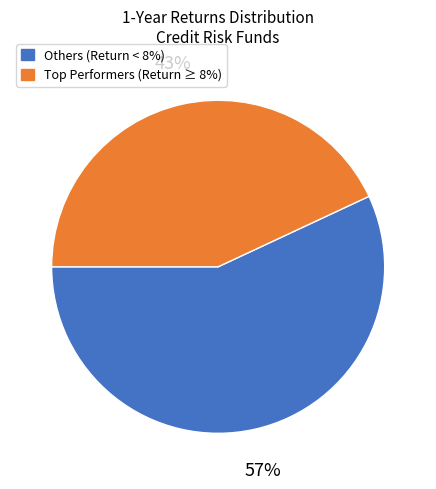

Is there any slice that represents more than half of the pie?

Yes